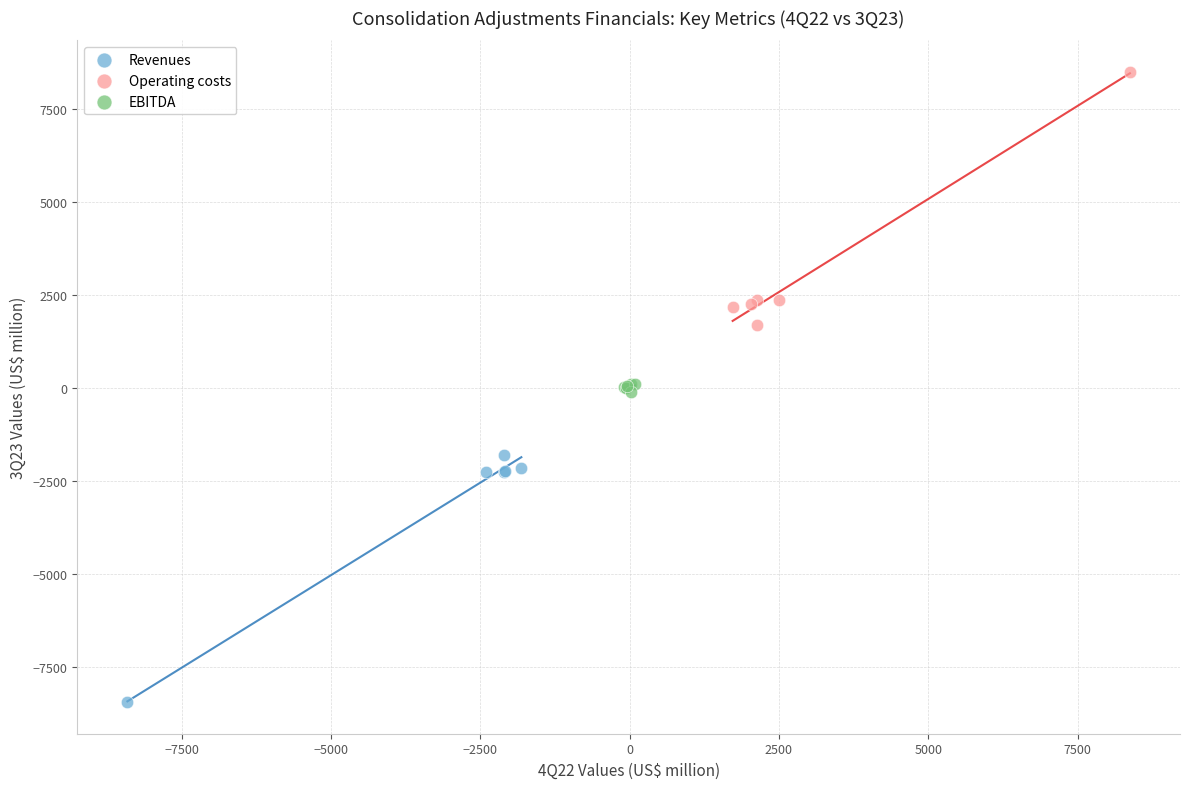

Which series reaches the maximum Y coordinate?

Operating costs